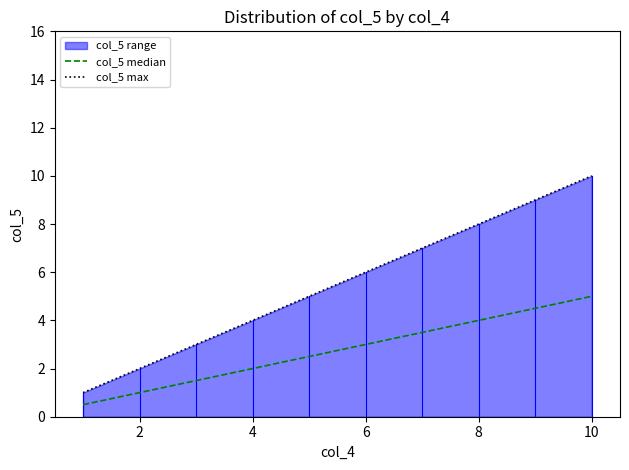

The value of col_5 max at 10 is 10.0. True or false?

True